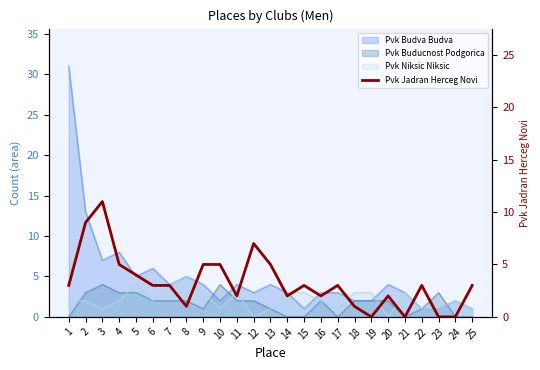

Reading left to right, transcribe all the data shown in this chart.

3	9	11	5	4	3	3	1	5	5	2	7	5	2	3	2	3	1	0	2	0	3	0	0	3